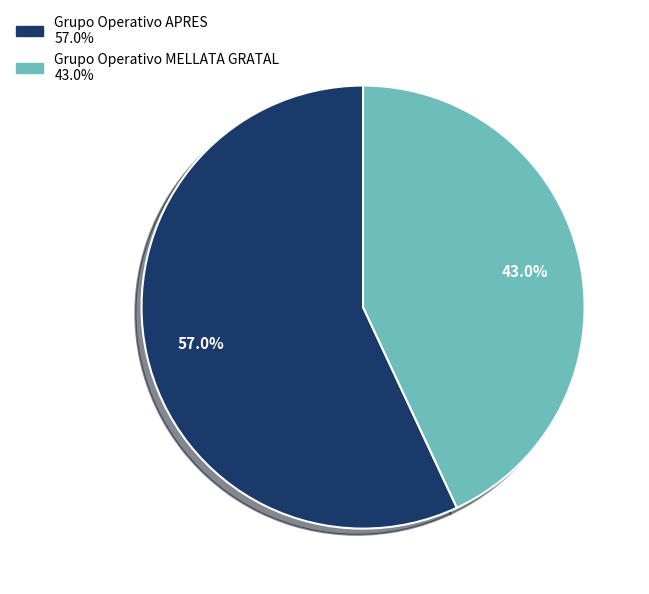

What percentage is the Grupo Operativo MELLATA GRATAL slice, to the nearest percent?

43%